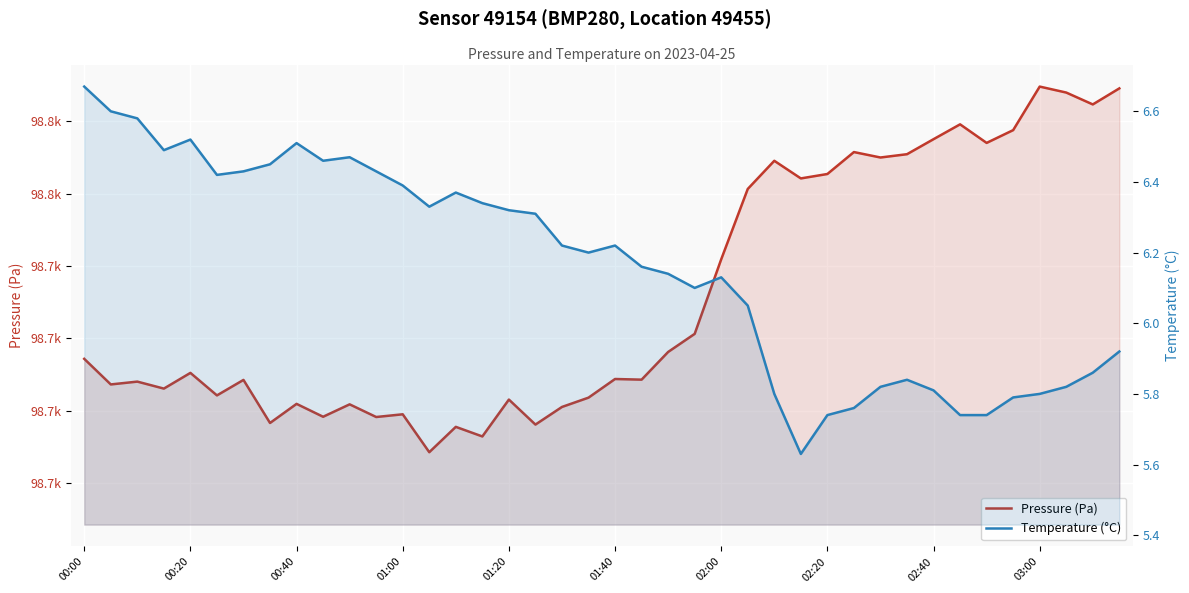

What is the difference between the second highest and minimum values in the Temperature (°C) series?

1.0